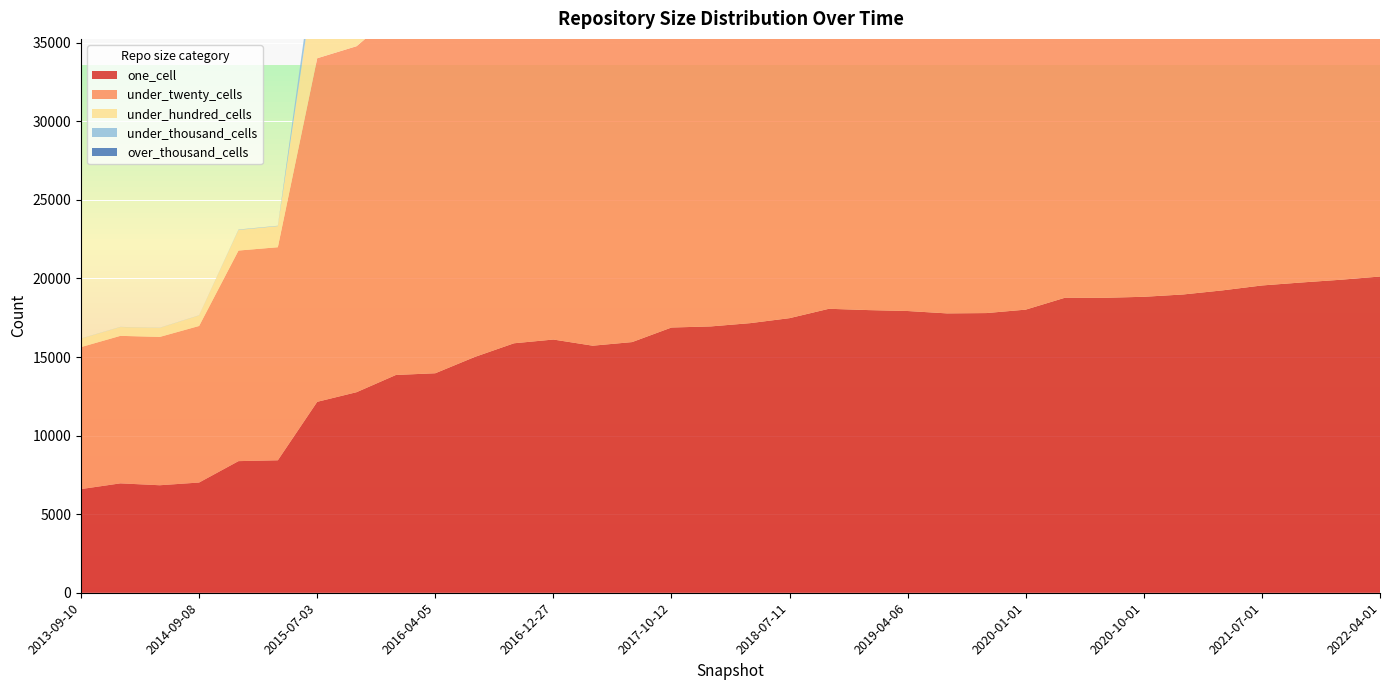

Reading right to left, what are all the values shown in this chart?

one_cell: 2022-04-01=20124	2022-01-01=19918	2021-10-01=19744	2021-07-01=19555	2021-04-01=19243	2021-01-01=18982	2020-10-01=18834	2020-07-01=18770	2020-04-01=18777	2020-01-01=18017	2019-10-09=17798	2019-07-01=17778	2019-04-06=17929	2019-01-01=17988	2018-09-28=18071	2018-07-11=17475	2018-04-09=17157	2017-12-22=16949	2017-10-12=16879	2017-07-24=15952	2017-04-12=15722	2016-12-27=16114	2016-10-07=15876	2016-07-04=15003	2016-04-05=13968	2016-01-04=13859	2015-10-01=12763	2015-07-03=12150	2015-04-09=8430	2015-01-19=8376	2014-09-08=7014	2014-03-28=6841	2013-12-20=6961	2013-09-10=6597
under_twenty_cells: 2022-04-01=33568	2022-01-01=33517	2021-10-01=33287	2021-07-01=33114	2021-04-01=32320	2021-01-01=32144	2020-10-01=32023	2020-07-01=31831	2020-04-01=31742	2020-01-01=30646	2019-10-09=29980	2019-07-01=29607	2019-04-06=30221	2019-01-01=30565	2018-09-28=30472	2018-07-11=29620	2018-04-09=29307	2017-12-22=28940	2017-10-12=28519	2017-07-24=27099	2017-04-12=26701	2016-12-27=27183	2016-10-07=26165	2016-07-04=24539	2016-04-05=23172	2016-01-04=23053	2015-10-01=22018	2015-07-03=21864	2015-04-09=13559	2015-01-19=13401	2014-09-08=9963	2014-03-28=9439	2013-12-20=9387	2013-09-10=9036
under_hundred_cells: 2022-04-01=10233	2022-01-01=10262	2021-10-01=10214	2021-07-01=10185	2021-04-01=9188	2021-01-01=9140	2020-10-01=9120	2020-07-01=9124	2020-04-01=9057	2020-01-01=8858	2019-10-09=8650	2019-07-01=8393	2019-04-06=8546	2019-01-01=8619	2018-09-28=8355	2018-07-11=8153	2018-04-09=8084	2017-12-22=7845	2017-10-12=7216	2017-07-24=6549	2017-04-12=6506	2016-12-27=6845	2016-10-07=6785	2016-07-04=6379	2016-04-05=6177	2016-01-04=6106	2015-10-01=5791	2015-07-03=6164	2015-04-09=1342	2015-01-19=1312	2014-09-08=674	2014-03-28=575	2013-12-20=563	2013-09-10=541
under_thousand_cells: 2022-04-01=3465	2022-01-01=3441	2021-10-01=3418	2021-07-01=3382	2021-04-01=2977	2021-01-01=2954	2020-10-01=2957	2020-07-01=2968	2020-04-01=2849	2020-01-01=2800	2019-10-09=2745	2019-07-01=2641	2019-04-06=2713	2019-01-01=2587	2018-09-28=2492	2018-07-11=2371	2018-04-09=2360	2017-12-22=2260	2017-10-12=1547	2017-07-24=1259	2017-04-12=1288	2016-12-27=1400	2016-10-07=1398	2016-07-04=1320	2016-04-05=1284	2016-01-04=1255	2015-10-01=1079	2015-07-03=1156	2015-04-09=25	2015-01-19=26	2014-09-08=8	2014-03-28=8	2013-12-20=8	2013-09-10=8
over_thousand_cells: 2022-04-01=285	2022-01-01=249	2021-10-01=248	2021-07-01=248	2021-04-01=194	2021-01-01=194	2020-10-01=194	2020-07-01=194	2020-04-01=140	2020-01-01=140	2019-10-09=140	2019-07-01=140	2019-04-06=140	2019-01-01=67	2018-09-28=64	2018-07-11=64	2018-04-09=64	2017-12-22=64	2017-10-12=1	2017-07-24=1	2017-04-12=1	2016-12-27=1	2016-10-07=1	2016-07-04=1	2016-04-05=1	2016-01-04=1	2015-10-01=0	2015-07-03=0	2015-04-09=0	2015-01-19=0	2014-09-08=0	2014-03-28=0	2013-12-20=0	2013-09-10=0